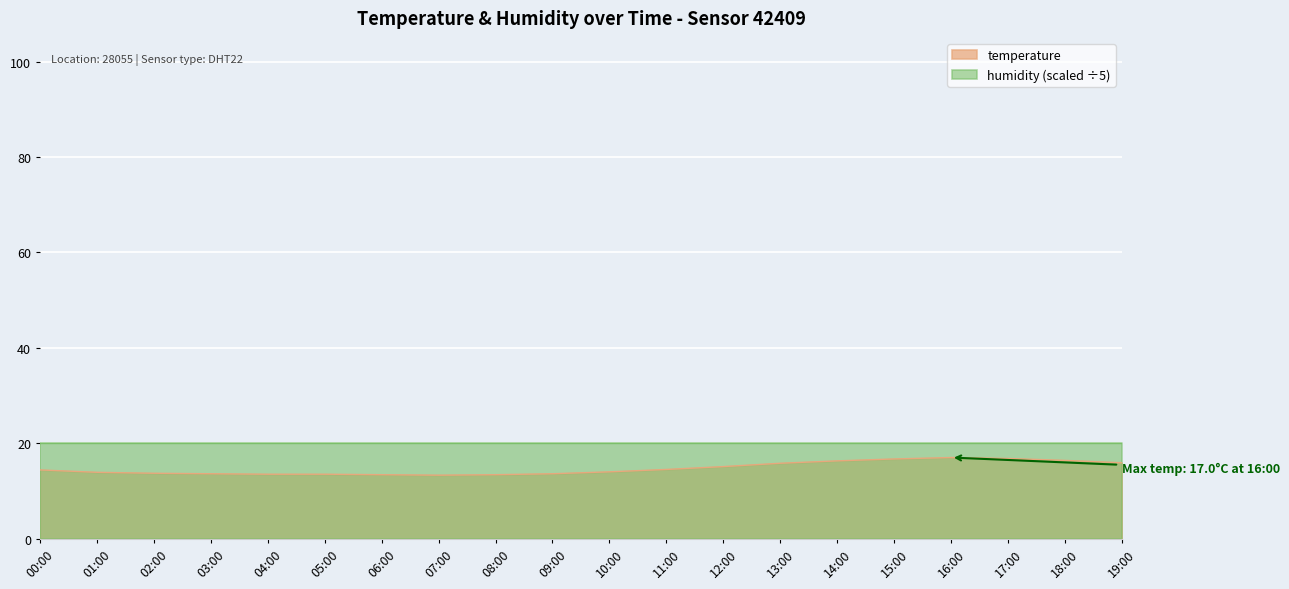

Does the chart display data point markers on the line(s)?

No